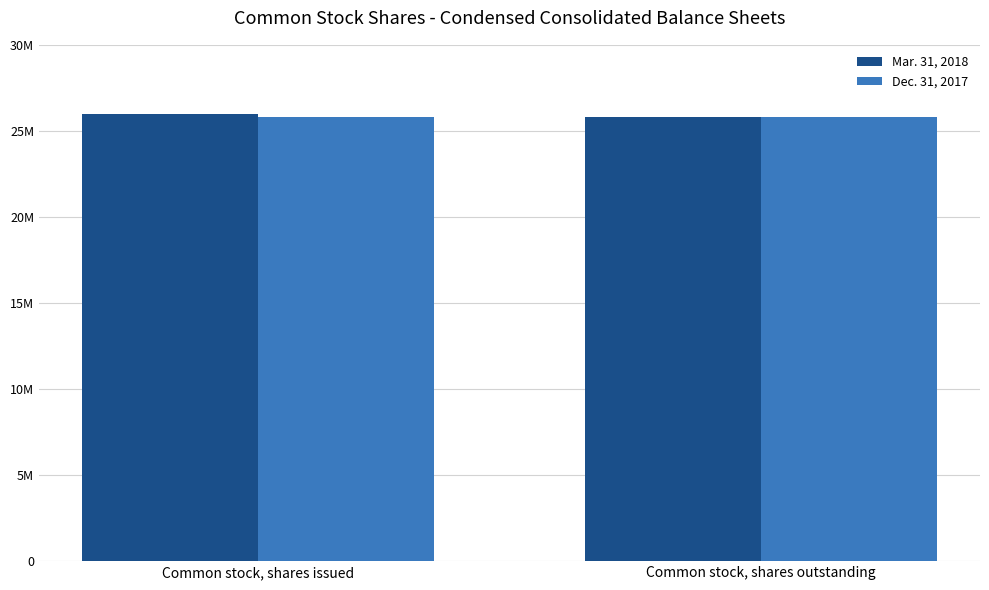

Which label corresponds to the largest value in the chart?

Common stock, shares issued